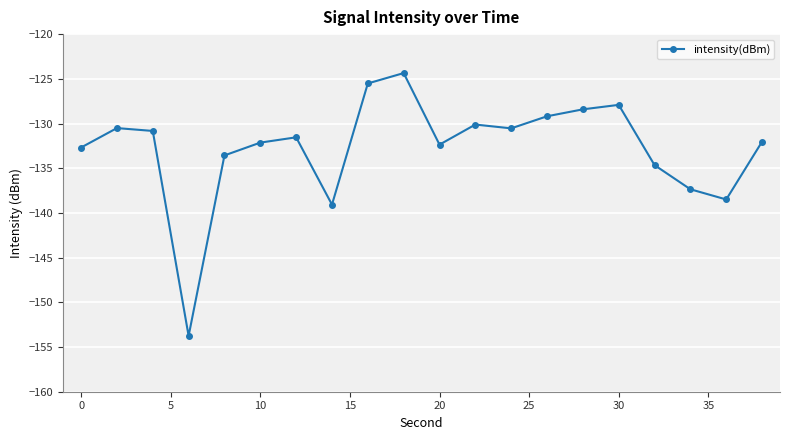

True or false: the data has more than 2 interior local peaks.

True